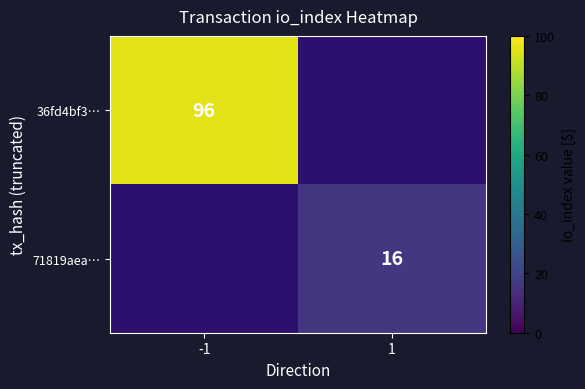

True or false: 36fd4bf3… has a value of 38 at -1.

False